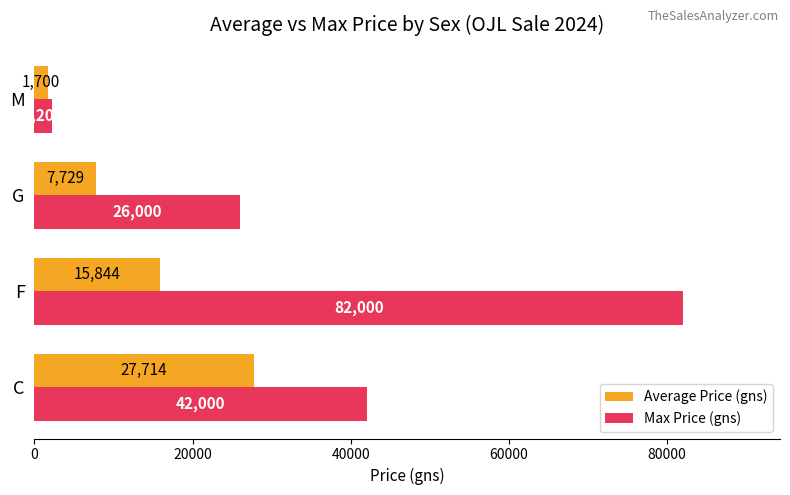

List the labels in order of Max Price (gns) value, largest first.

F, C, G, M